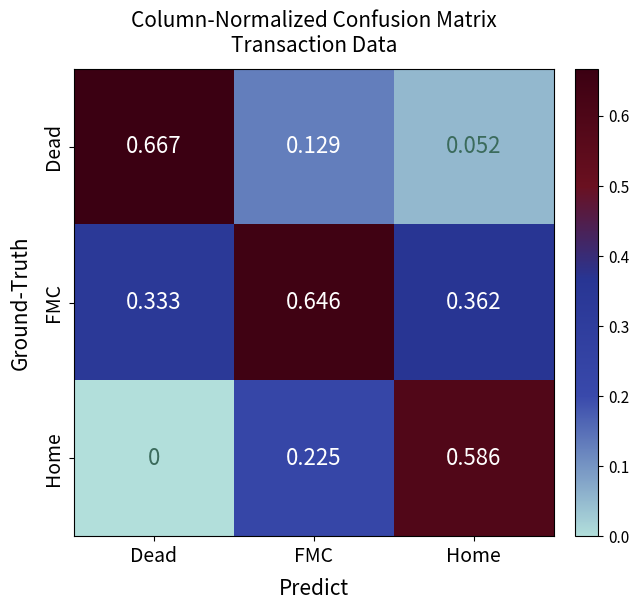

Where is FMC nearest to the value 0?

Dead